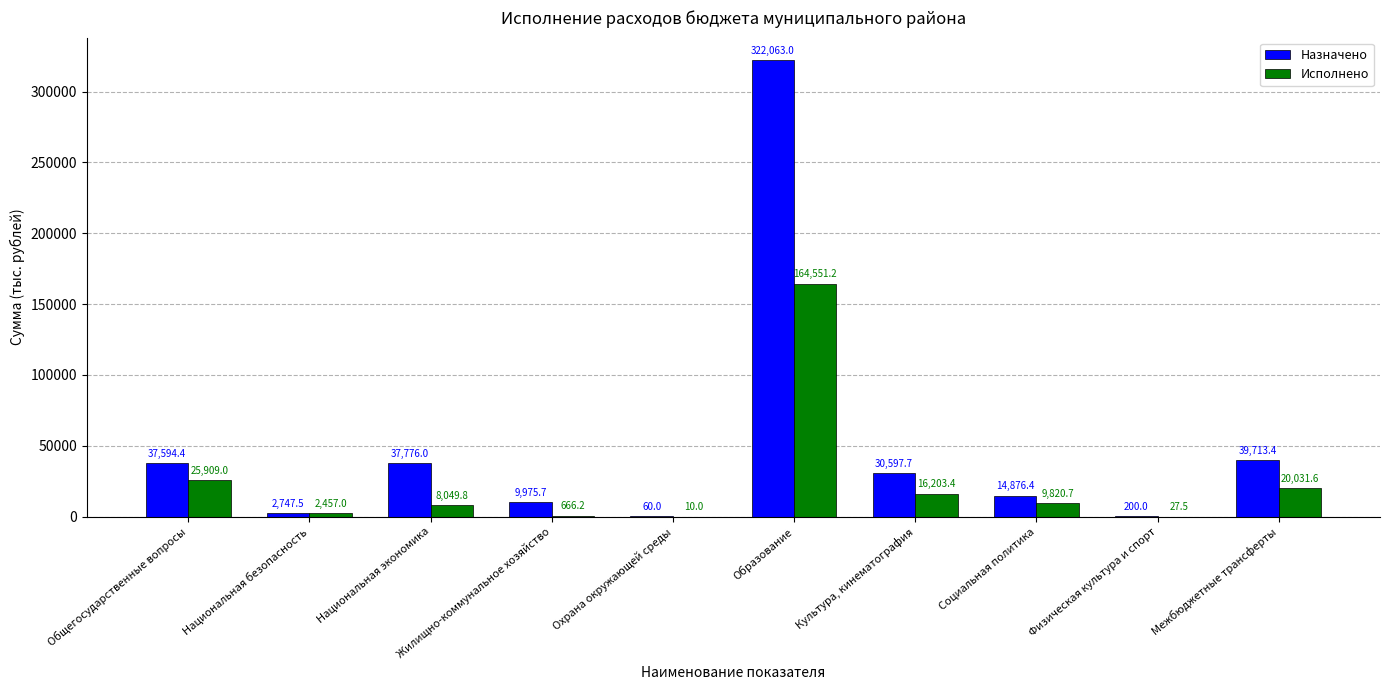

What is the sum of all Исполнено values?

247726.4